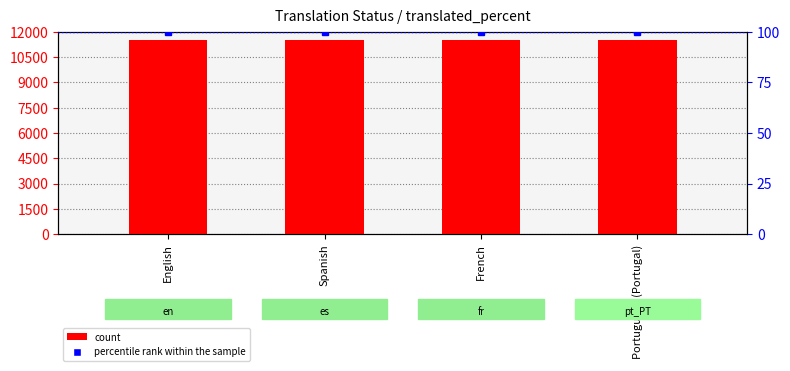

Reading right to left, extract all data points from this chart.

count: 11500	11500	11500	11500
percentile rank within the sample: 100	100	100	100